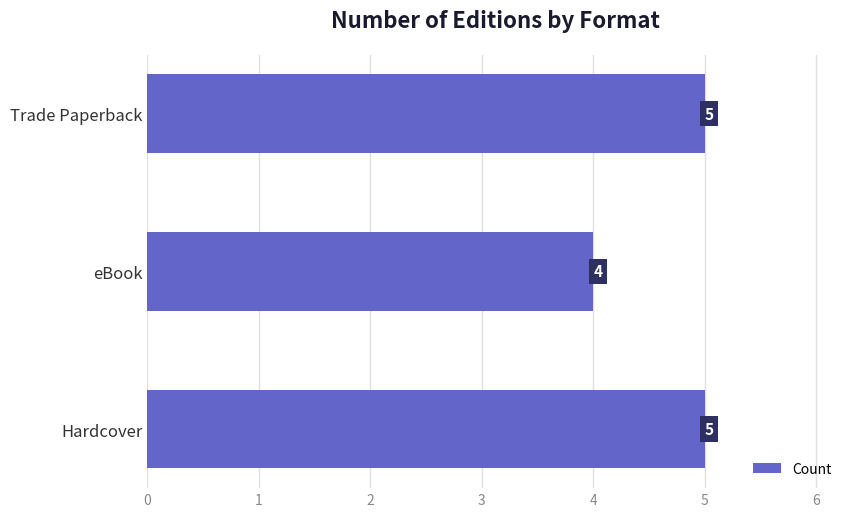

What is the change in value from eBook to Hardcover?

+1